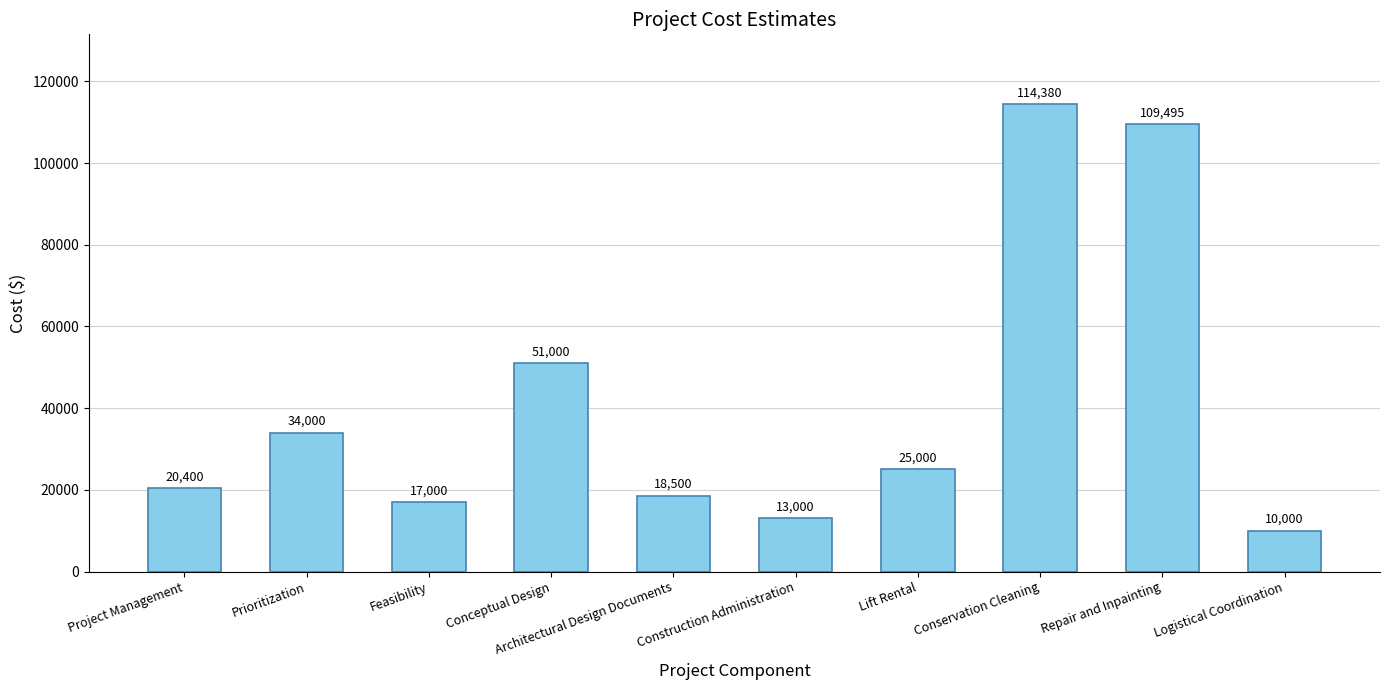

What is the value of the 1st bar from the left?

20400